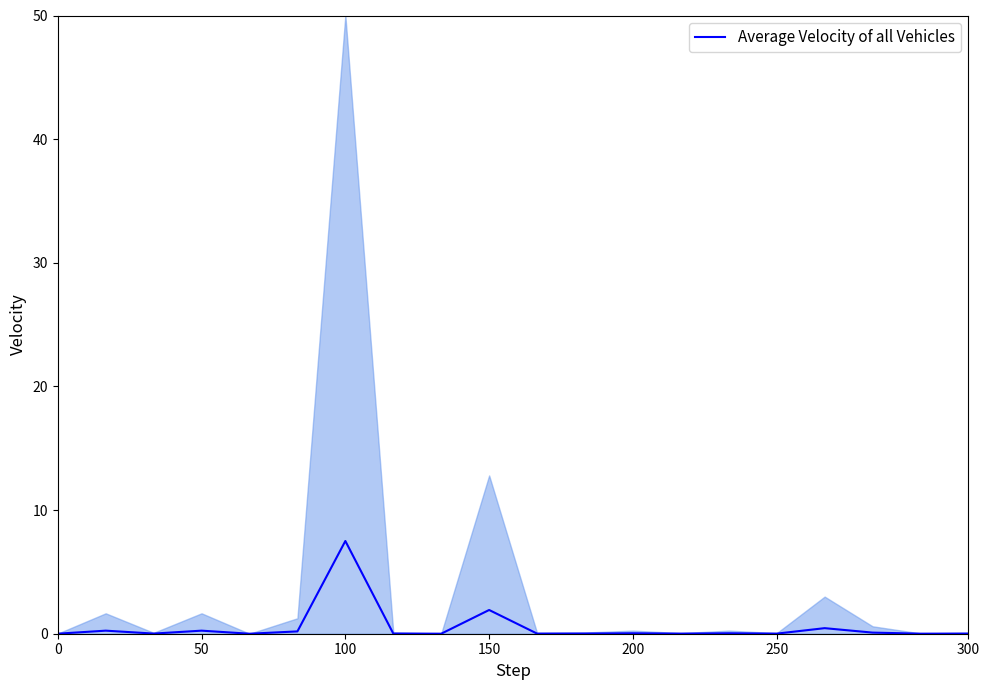

Which category has the highest value in the Average Velocity of all Vehicles series?

100